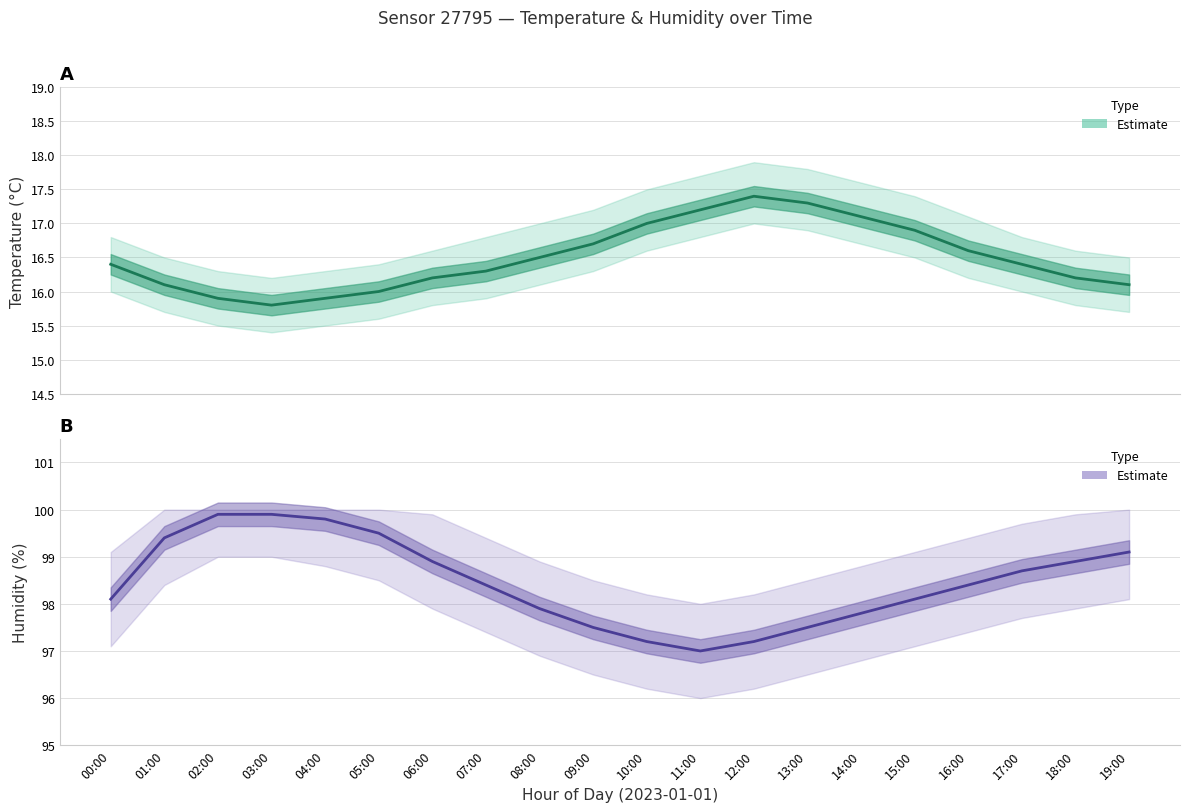

What is the difference between the highest and lowest values at 02:00?

84.0